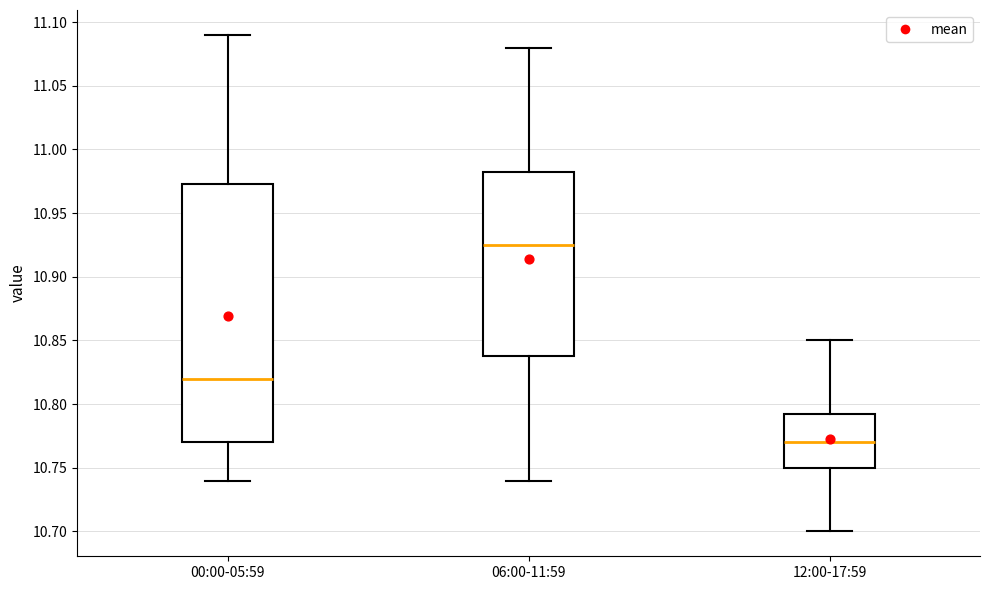

Reading left to right, transcribe this box plot: for each box, give where its median line is, the range the box spans, and where its two whiskers end, as read against the y-axis. The values are not printed on the chart, so give them approximately, as read against the axis.

00:00-05:59: median 10.820, box 10.770 to 10.975, whiskers 10.740 to 11.090
06:00-11:59: median 10.925, box 10.840 to 10.985, whiskers 10.740 to 11.080
12:00-17:59: median 10.770, box 10.750 to 10.795, whiskers 10.700 to 10.850